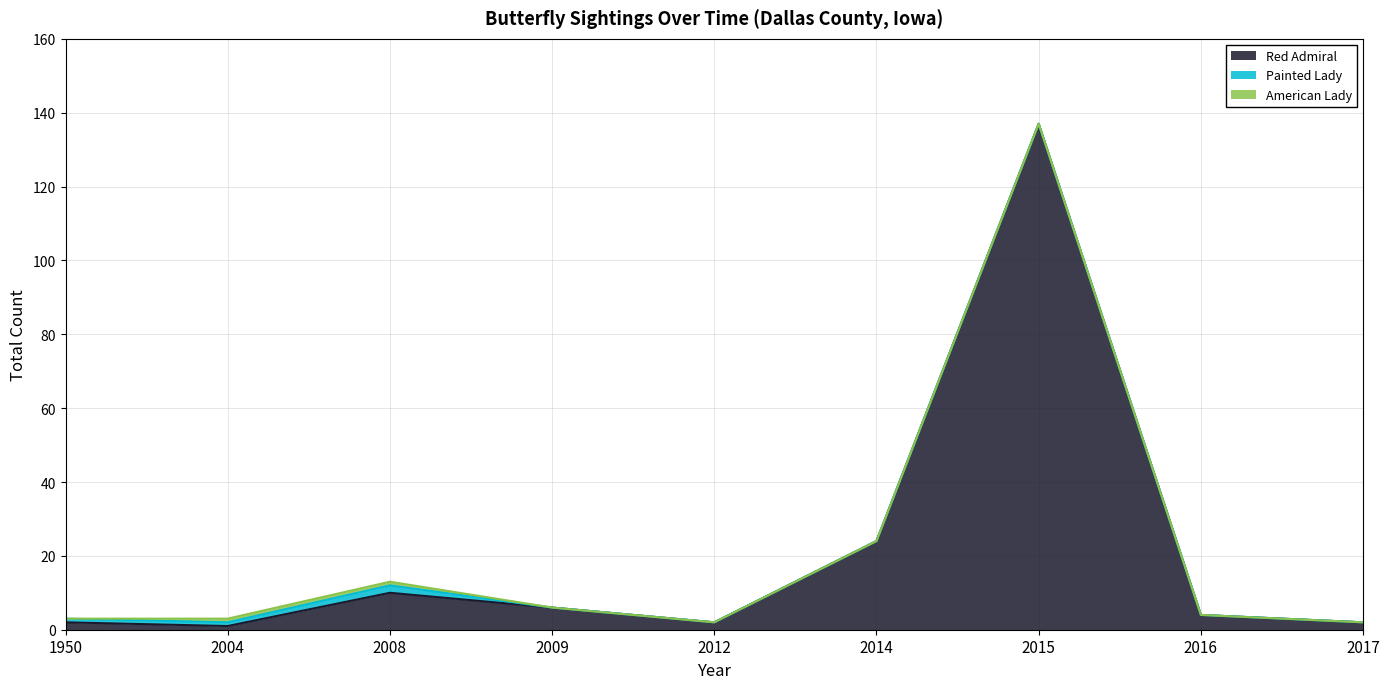

Which category has the highest value in the Red Admiral series?

2015